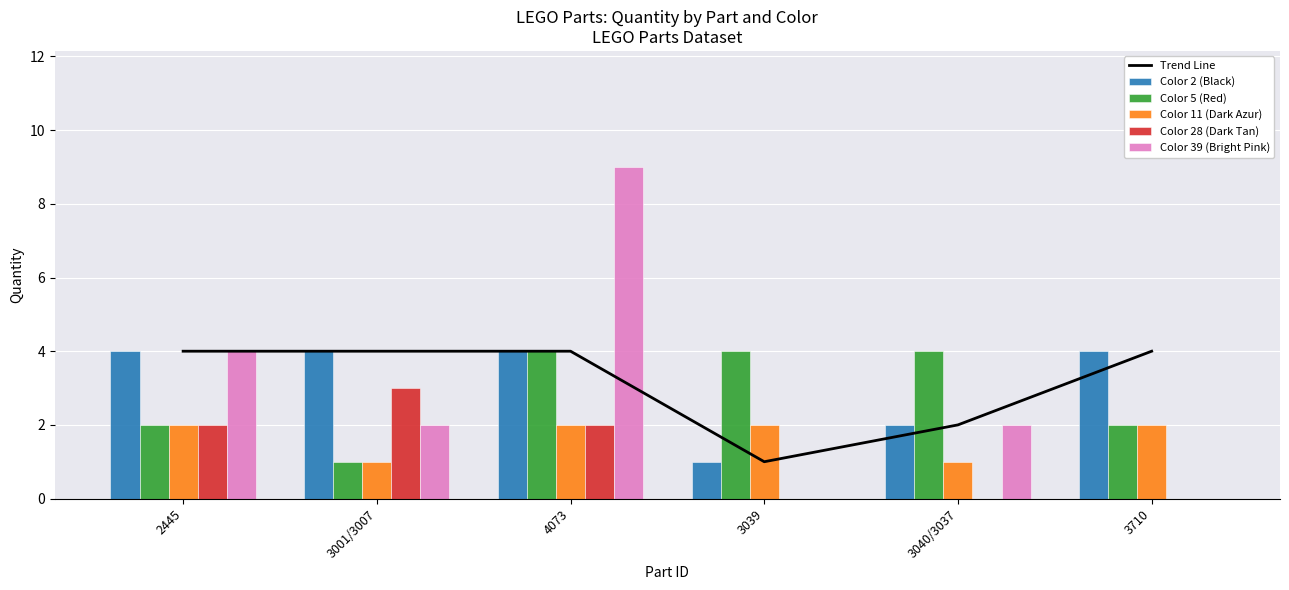

Which category has the lowest value across all series?

3039